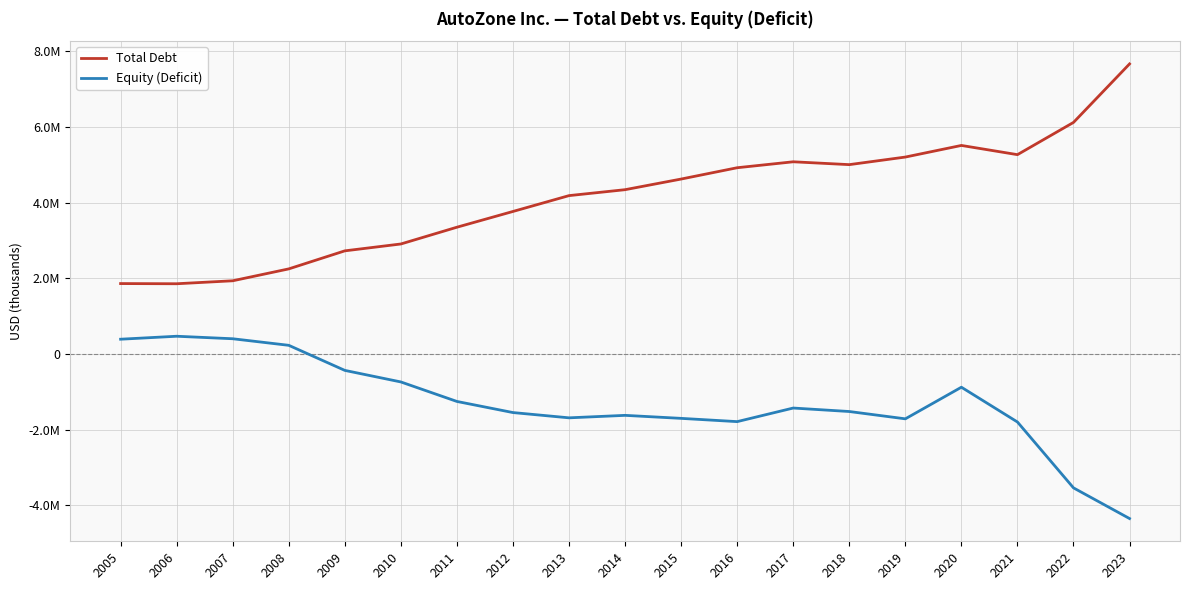

Is this an area chart (filled region under the line)?

No